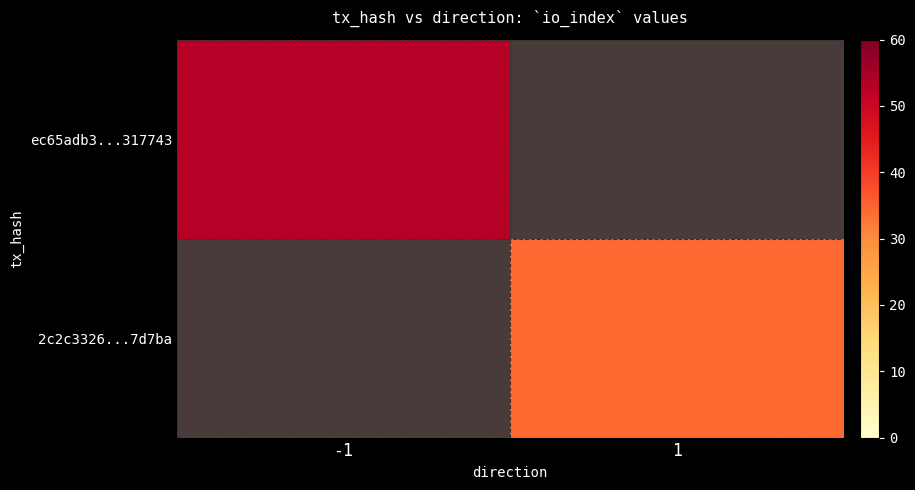

Rank the series by their maximum value, from highest to lowest.

ec65adb3...317743, 2c2c3326...7d7ba